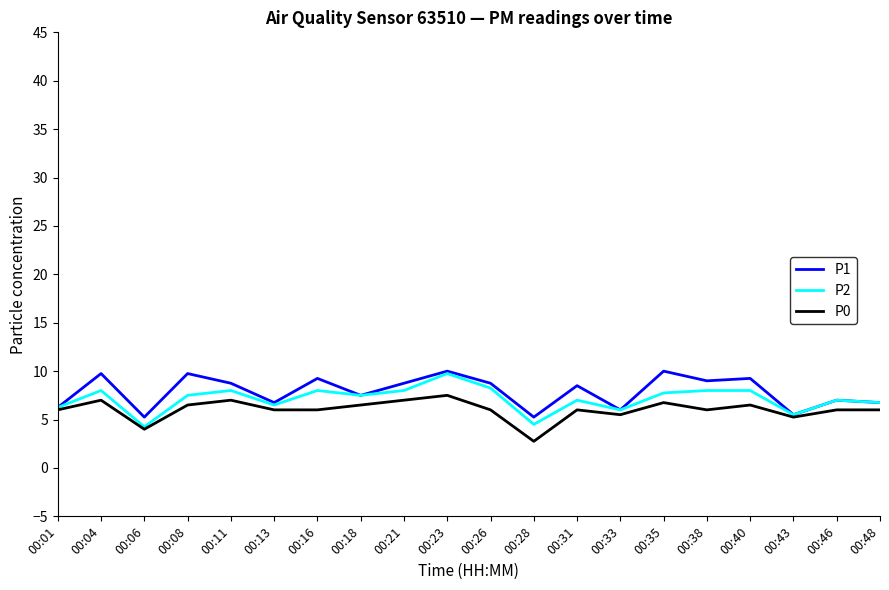

At which category is the sum across all series the highest?

00:23